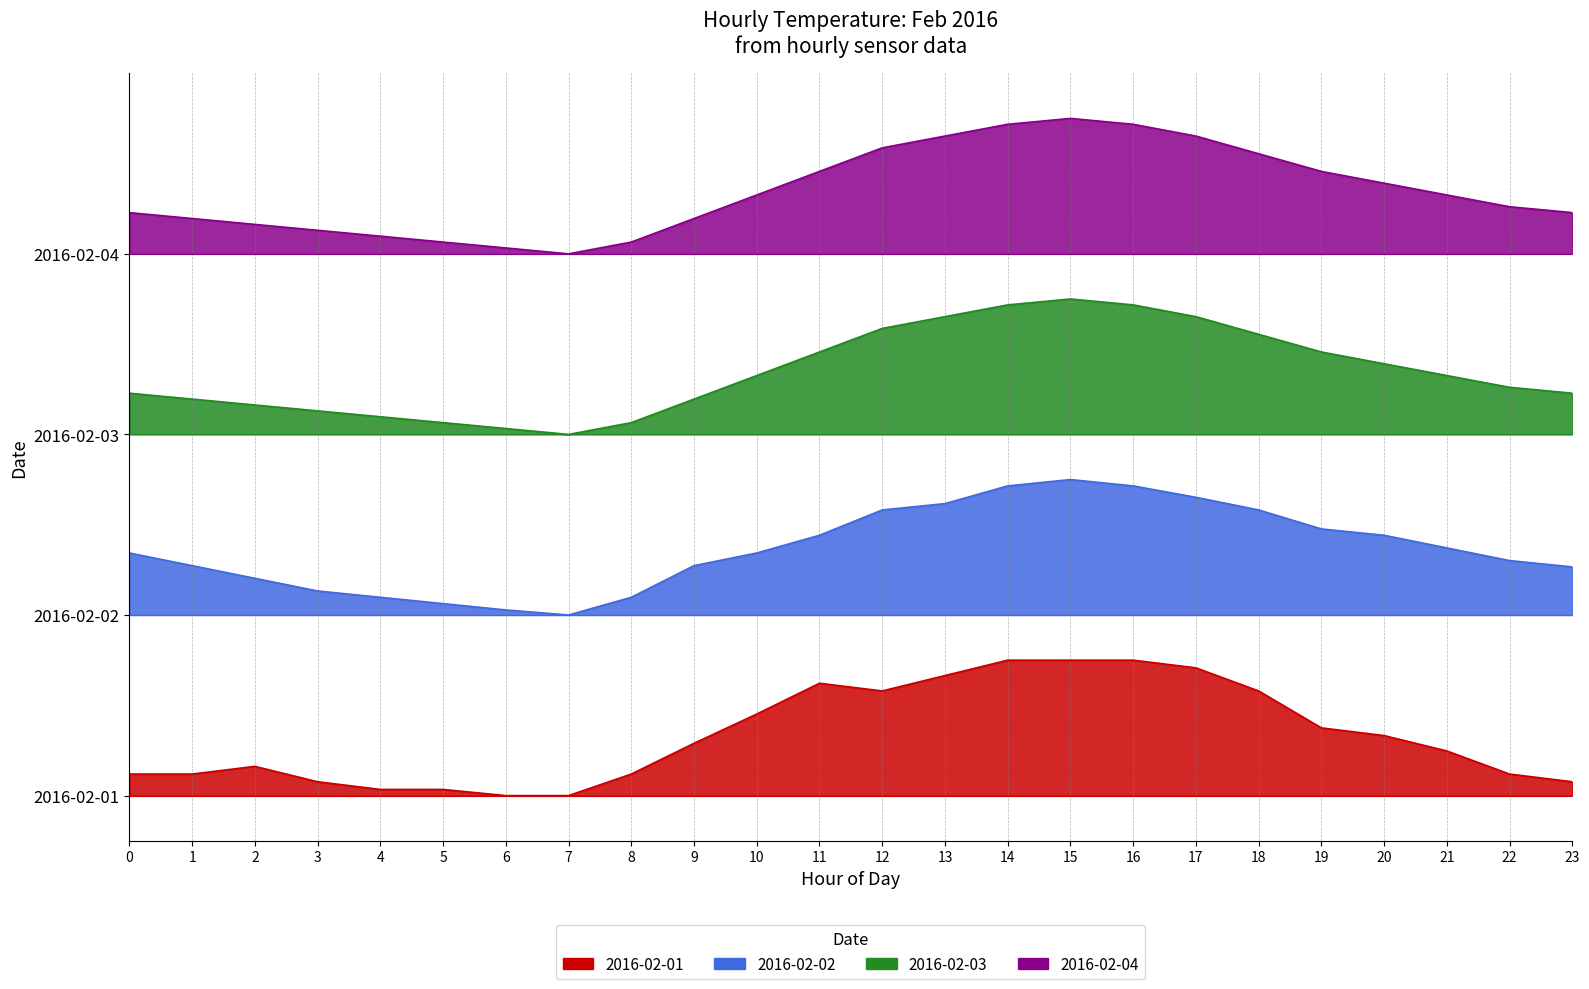

Does the chart display data point markers on the line(s)?

No